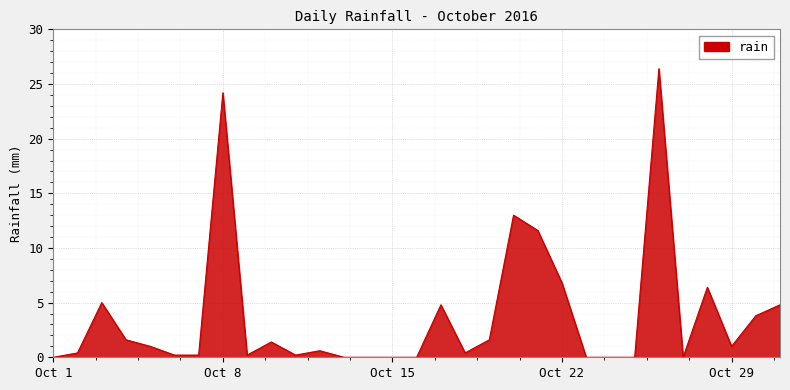

What is the greatest value displayed?

26.4